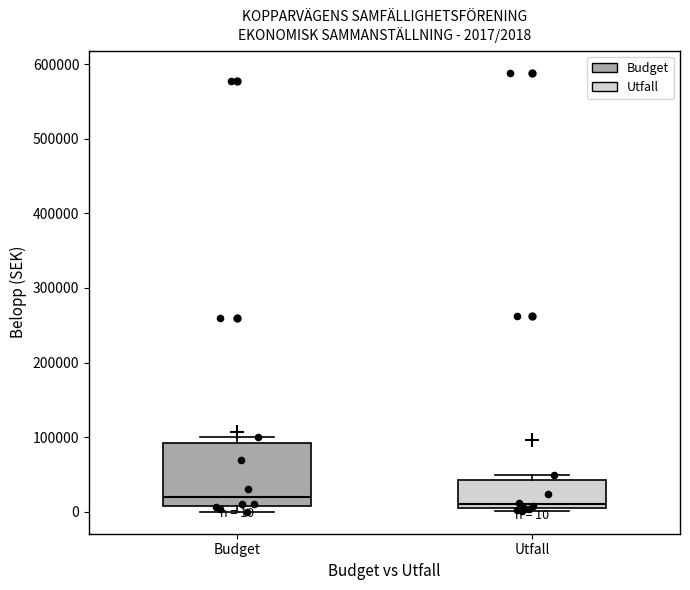

Which box's median line is the highest?

Budget